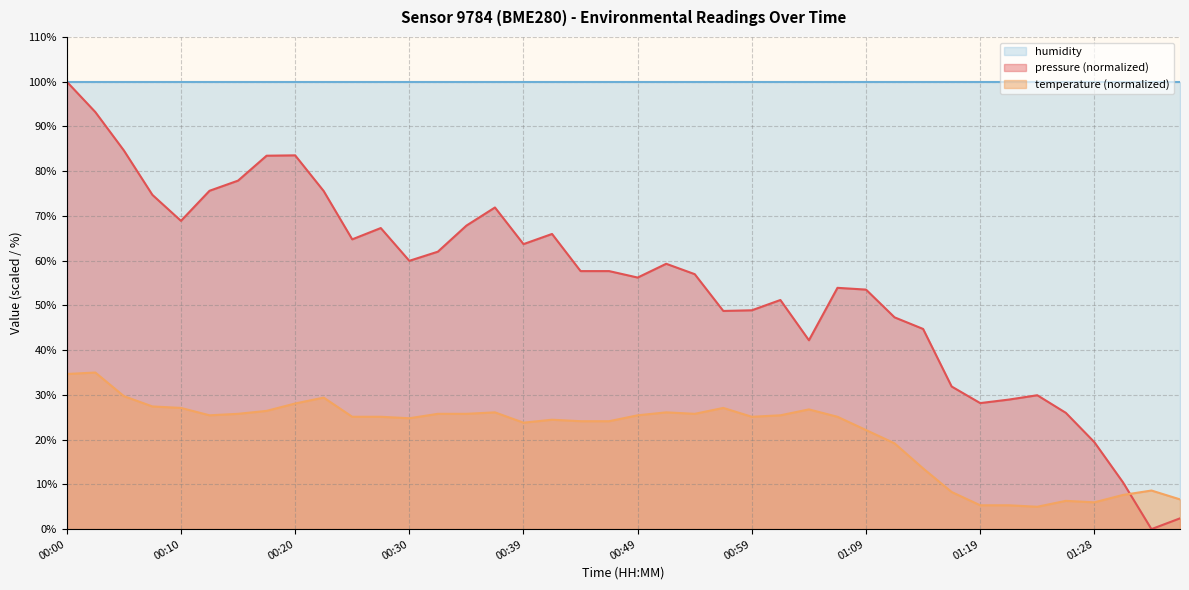

What is the label of the 14th point from the left?

00:32